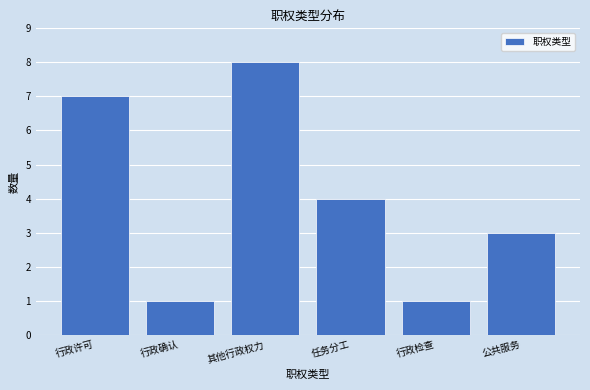

Reading left to right, list all the values displayed in this chart.

行政许可=7	行政确认=1	其他行政权力=8	任务分工=4	行政检查=1	公共服务=3